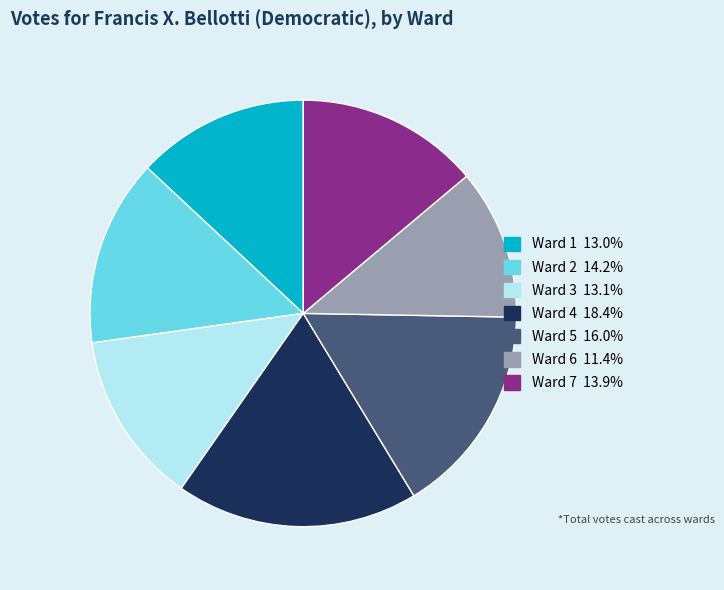

Which category has the smallest portion of the pie?

Ward 6